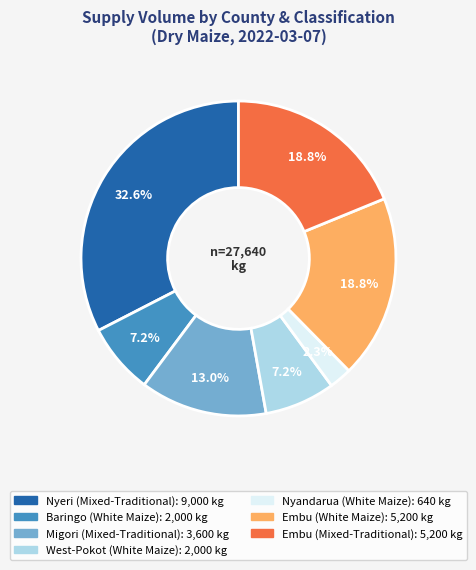

Is there a majority slice in this chart?

No